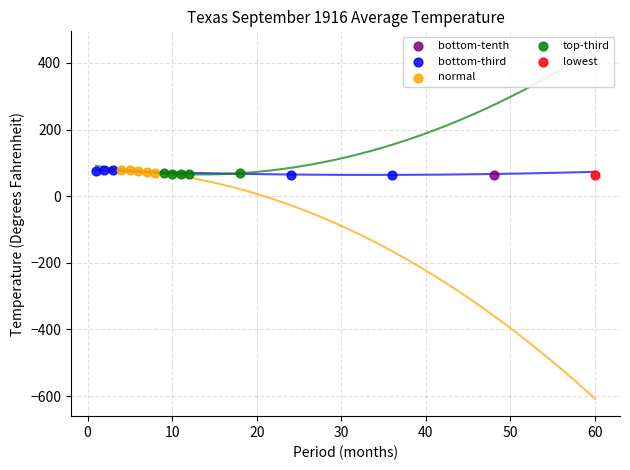

What are all the series names shown in the legend?

bottom-tenth, bottom-third, normal, top-third, lowest